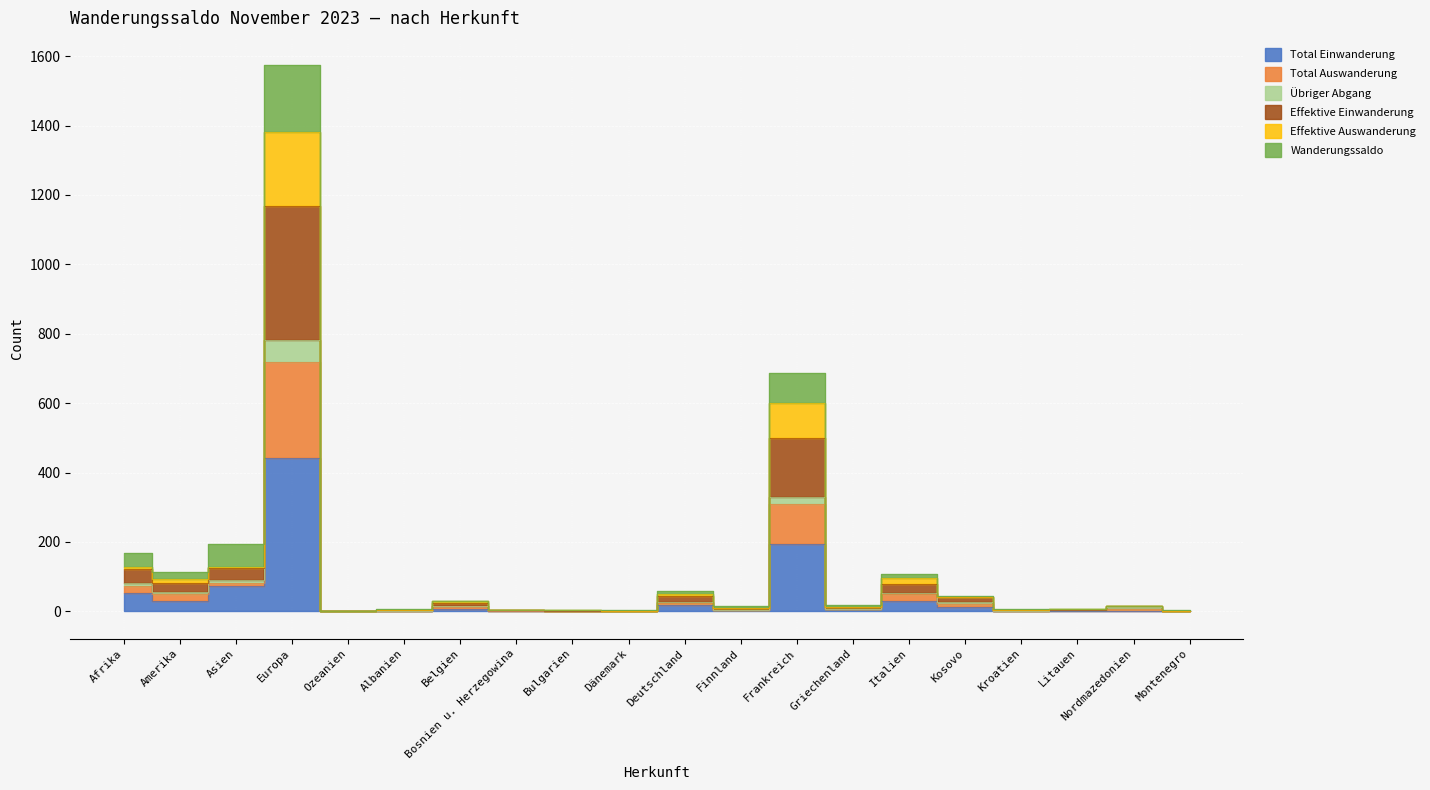

True or false: Effektive Einwanderung and Übriger Abgang cross at least once.

False